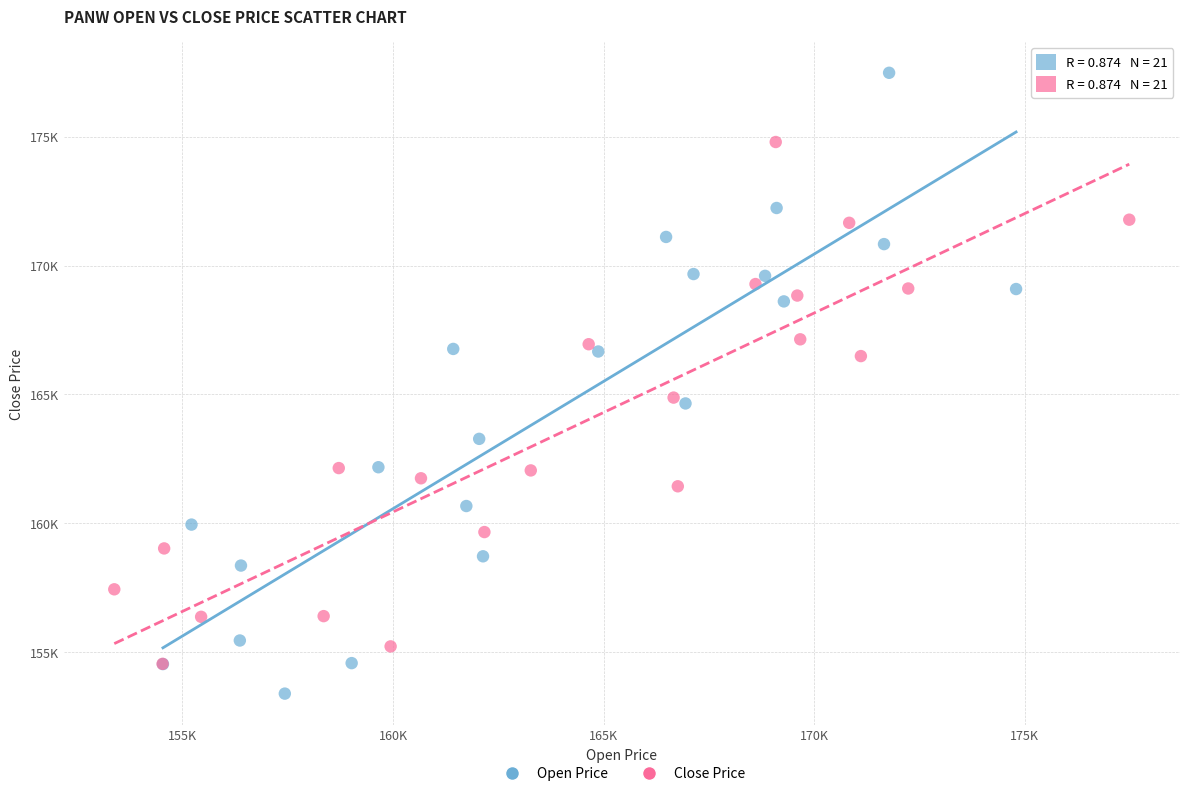

Which series contains the lowest Y value?

Open Price